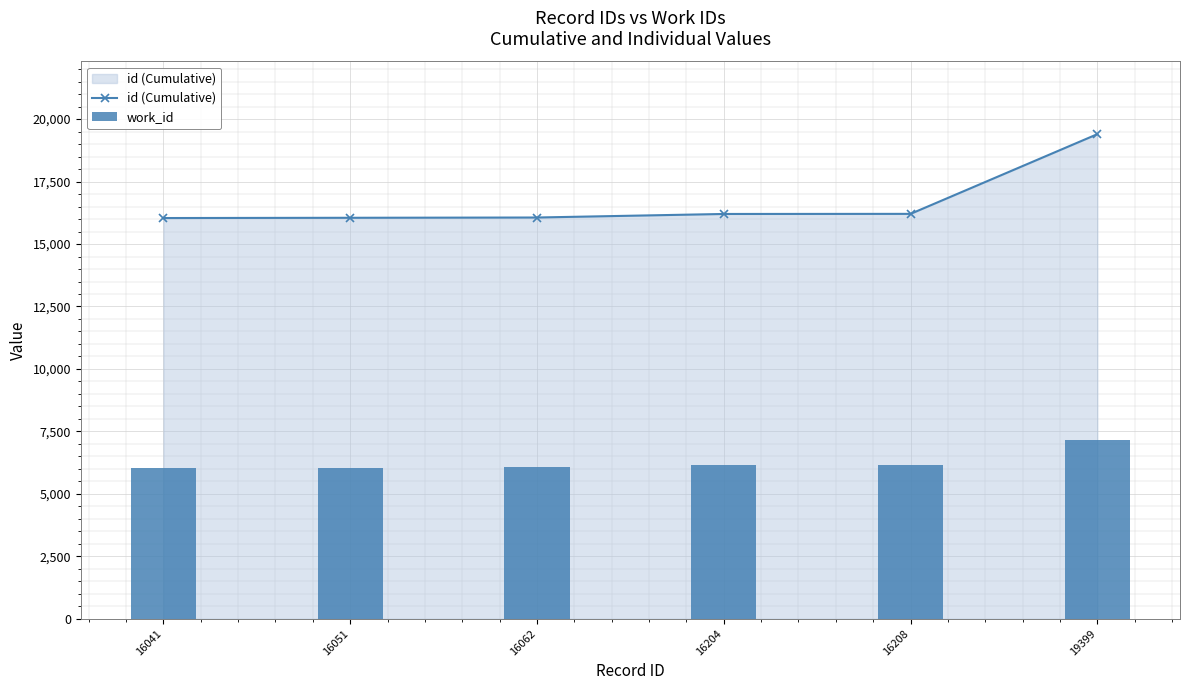

What is the approximate value of id (Cumulative) at 16051, to the nearest 50?

16050